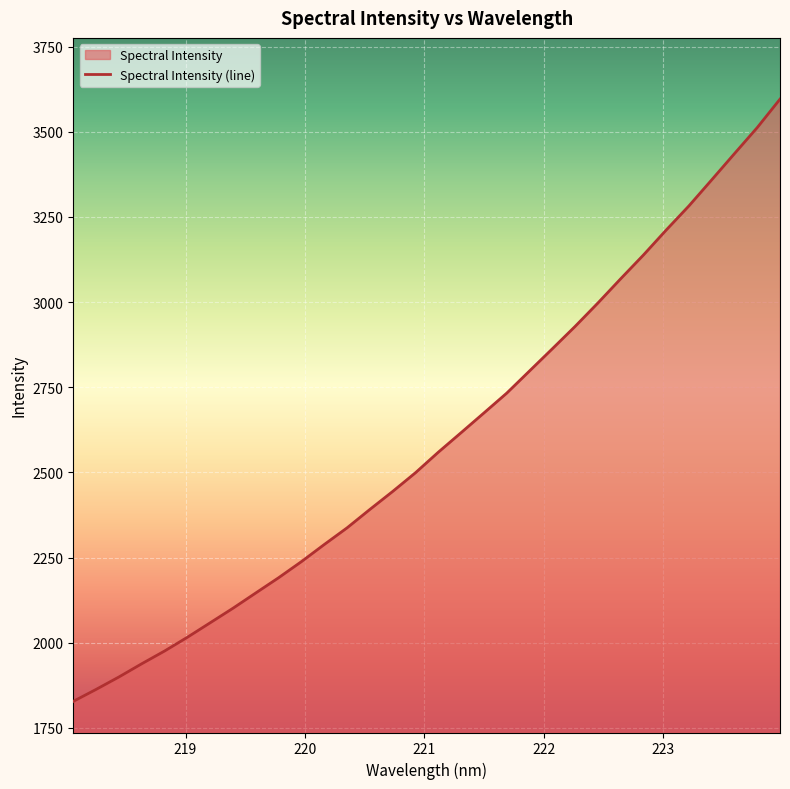

List the labels in order of value, smallest first.

218.0596, 218.2508, 218.442, 218.6332, 218.8244, 219.0156, 219.2067, 219.3979, 219.589, 219.7801, 219.9712, 220.1623, 220.3533, 220.5444, 220.7354, 220.9264, 221.1174, 221.3083, 221.4993, 221.6902, 221.8812, 222.0721, 222.263, 222.4538, 222.6447, 222.8355, 223.0264, 223.2172, 223.408, 223.5987, 223.7895, 223.9802